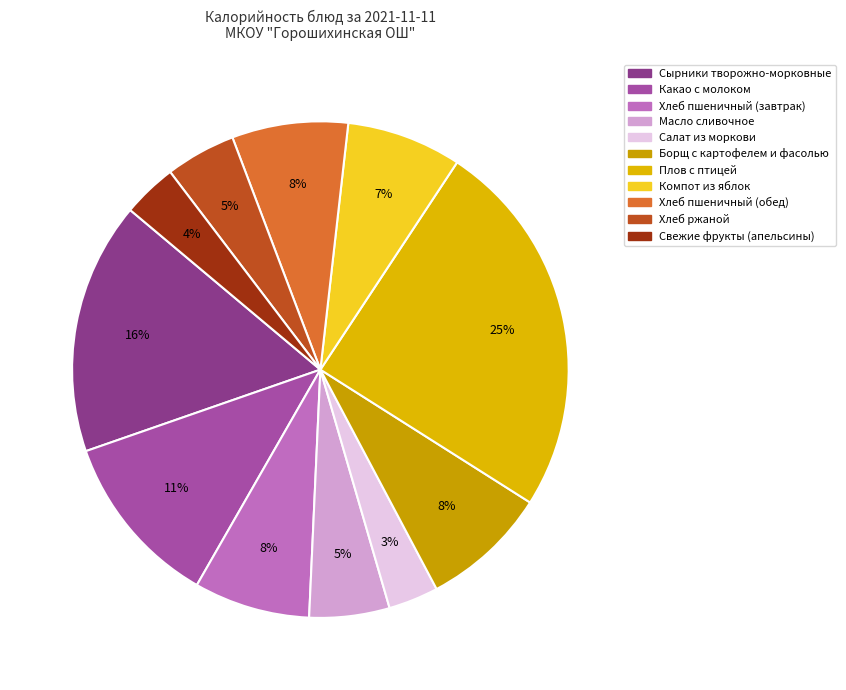

Rank the categories by value from highest to lowest.

Плов с птицей, Сырники творожно-морковные, Какао с молоком, Борщ с картофелем и фасолью, Хлеб пшеничный (завтрак), Хлеб пшеничный (обед), Компот из яблок, Масло сливочное, Хлеб ржаной, Свежие фрукты (апельсины), Салат из моркови